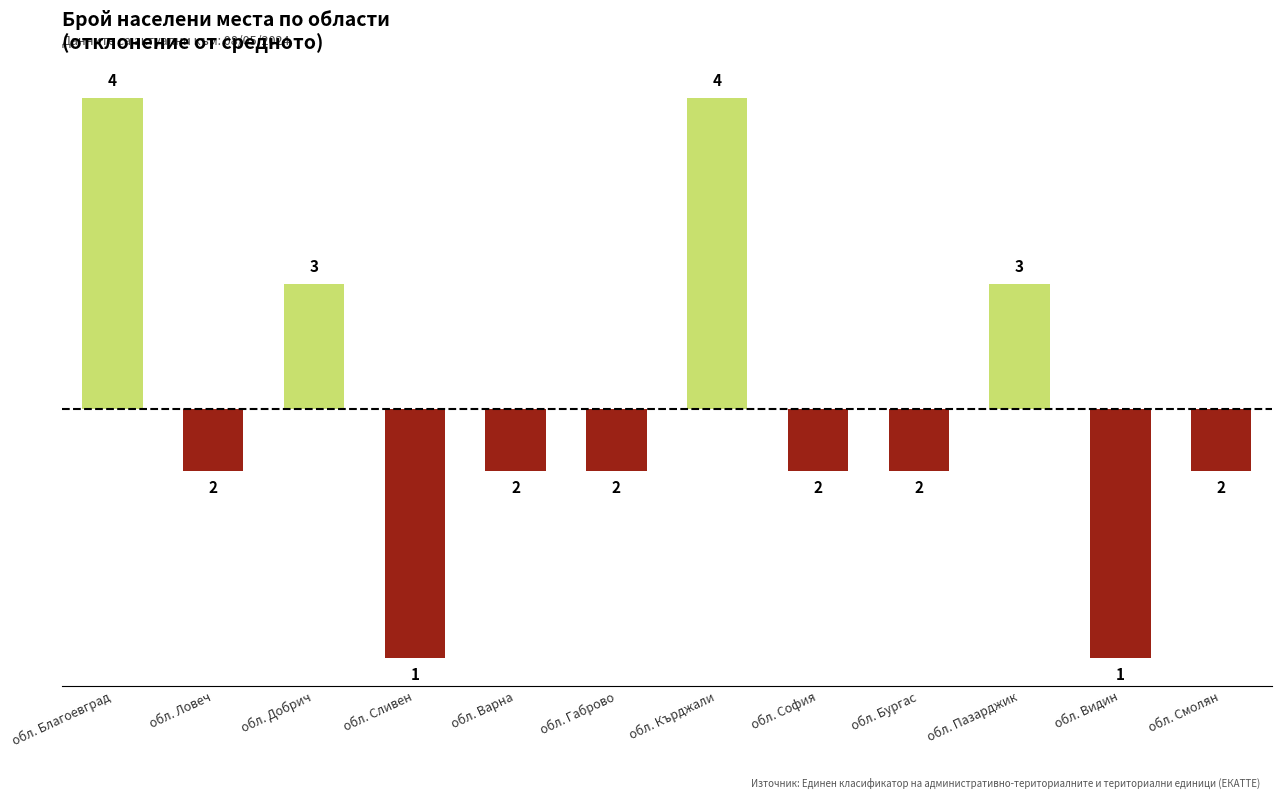

What is the smallest value displayed?

-1.3